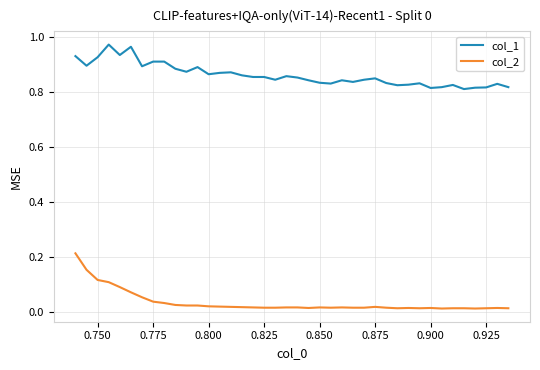

Which series has the largest total across all categories?

col_1